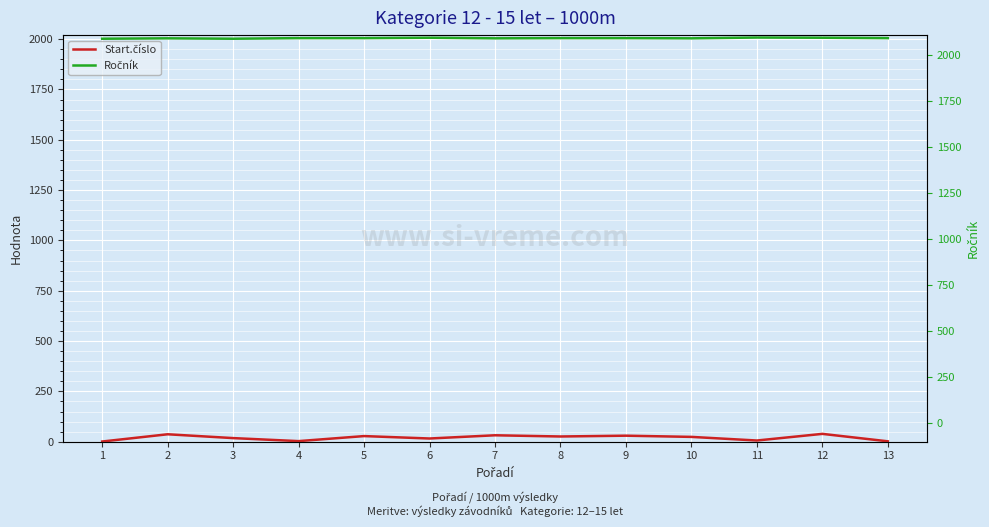

Between 8 and 12, which series saw the biggest shift?

Start.číslo